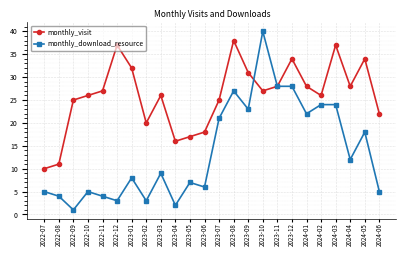

Where do monthly_visit and monthly_download_resource first cross each other?

2023-09 and 2023-10